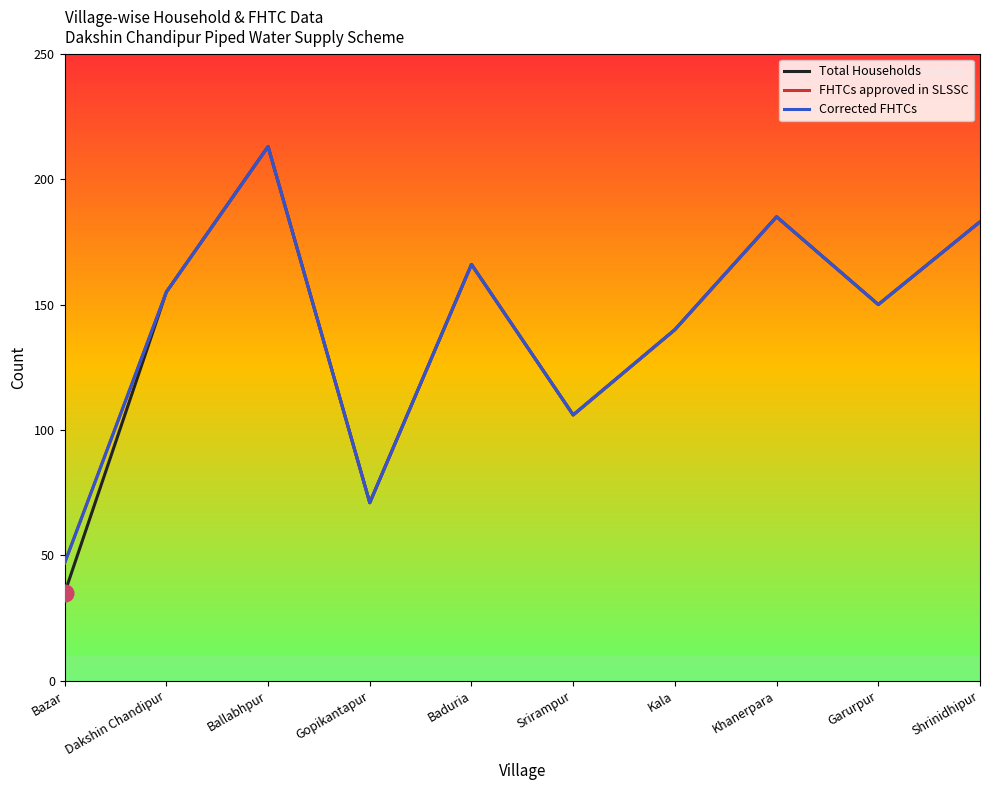

True or false: FHTCs approved in SLSSC has a value of 74 at Dakshin Chandipur.

False